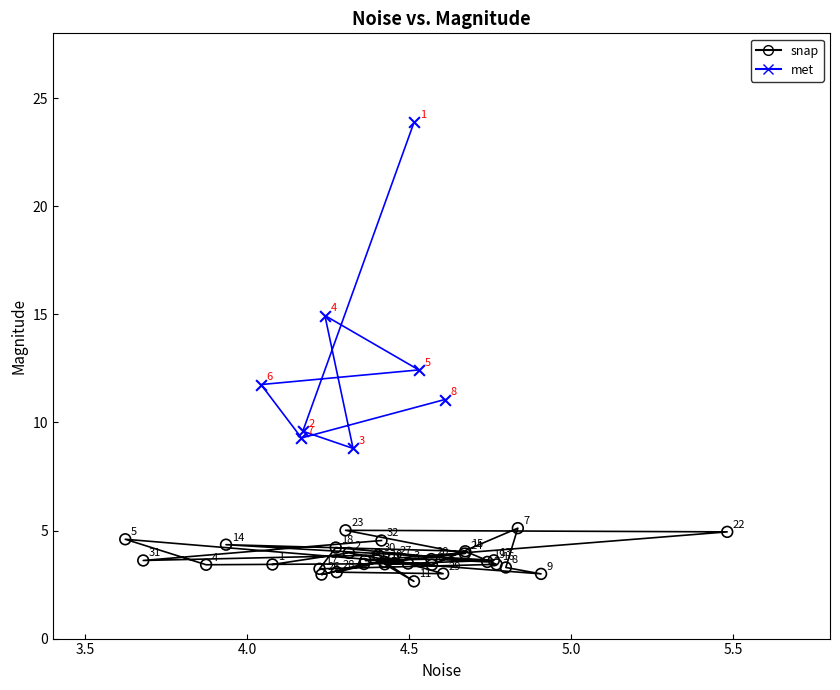

Which series contains the lowest Y value?

snap